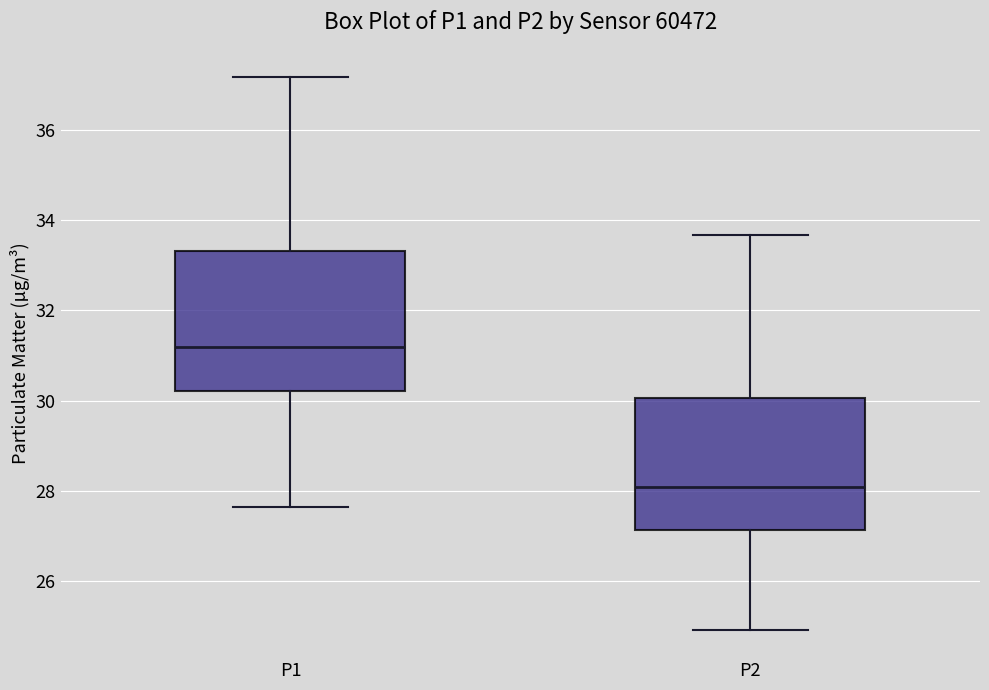

Reading left to right, transcribe this box plot: for each box, give where its median line is, the range the box spans, and where its two whiskers end, as read against the y-axis. The values are not printed on the chart, so give them approximately, as read against the axis.

P1: median 31.2, box 30.2 to 33.4, whiskers 27.6 to 37.2
P2: median 28.0, box 27.2 to 30.0, whiskers 25.0 to 33.6